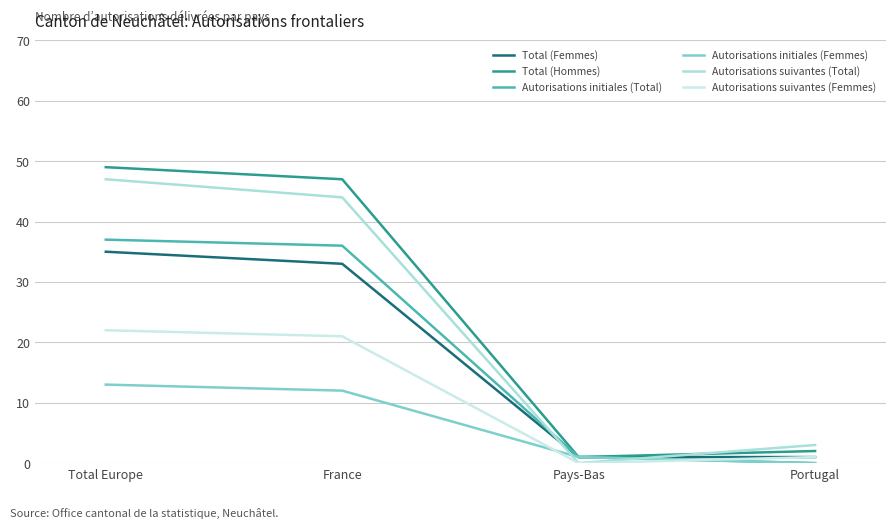

How many values in the Autorisations initiales (Femmes) series are below 12?

2